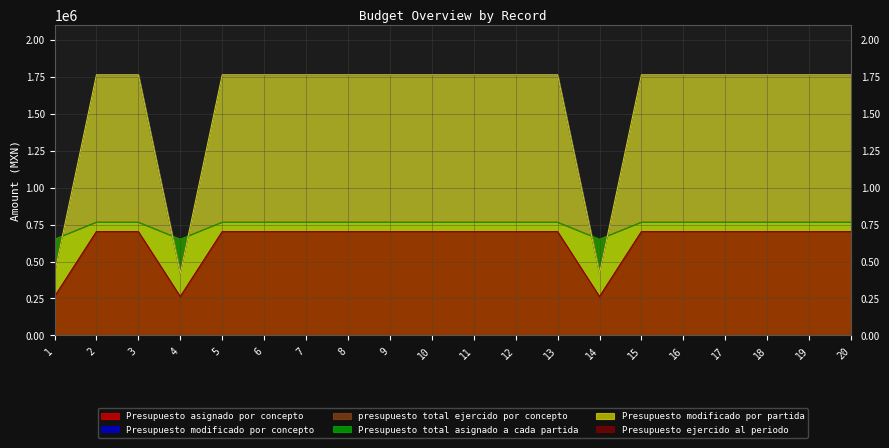

How many data points in Presupuesto modificado por concepto are less than 701897?

3